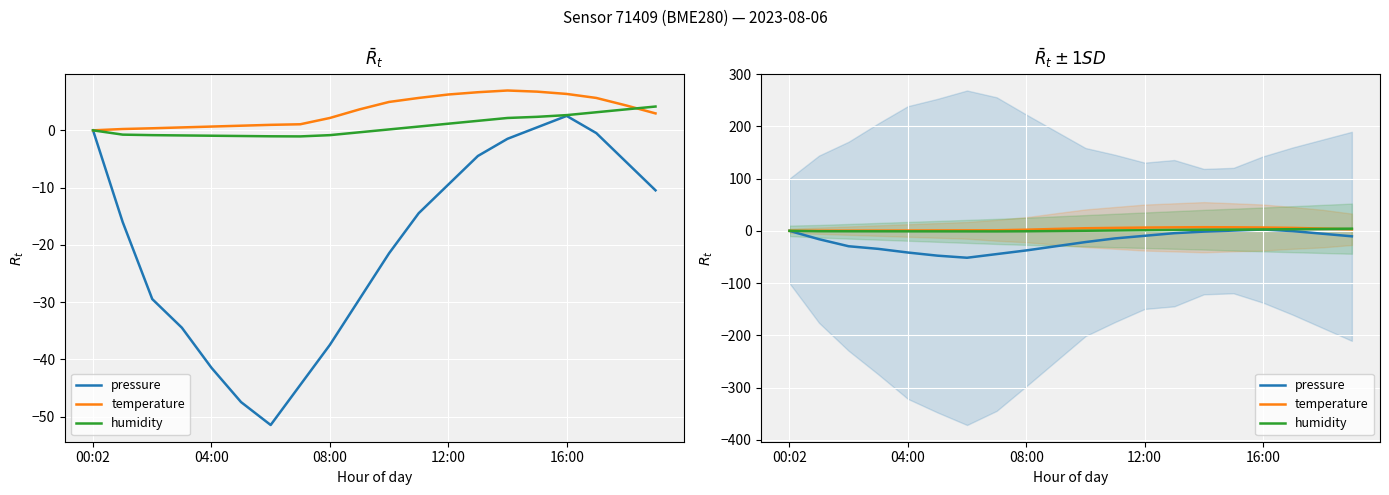

Where does the pressure series first go above -14?

00:02